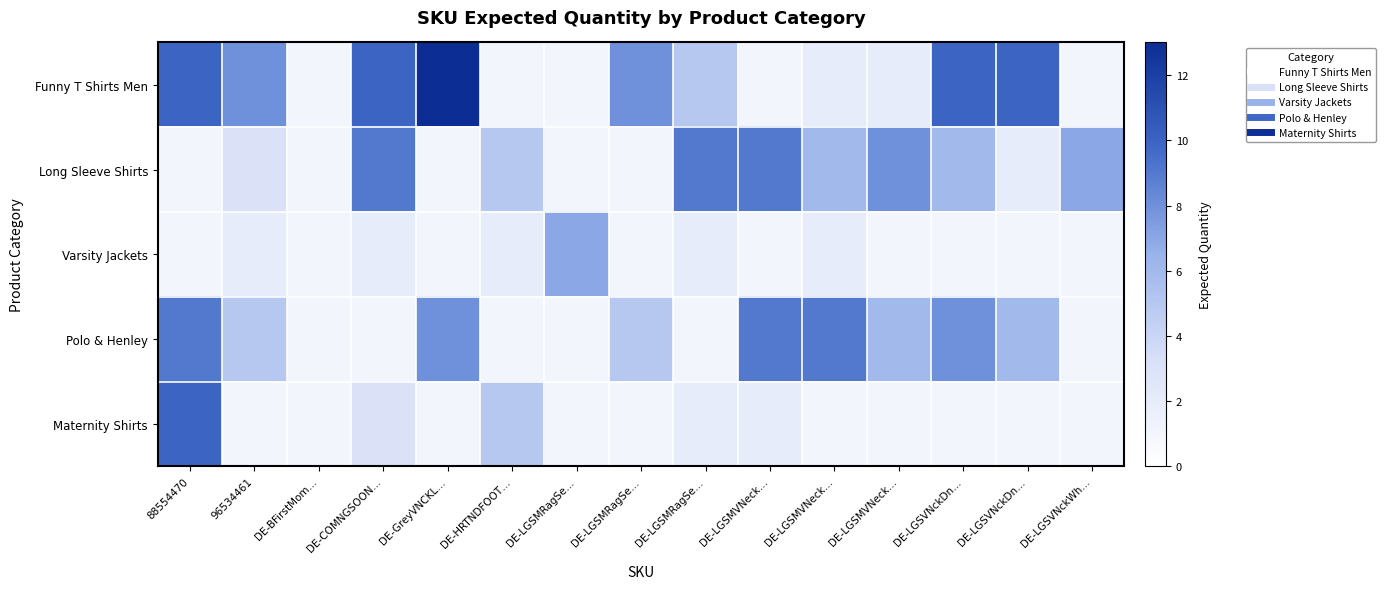

What is the spread (max minus min) of values at DE-LGSMVNeck…?

8